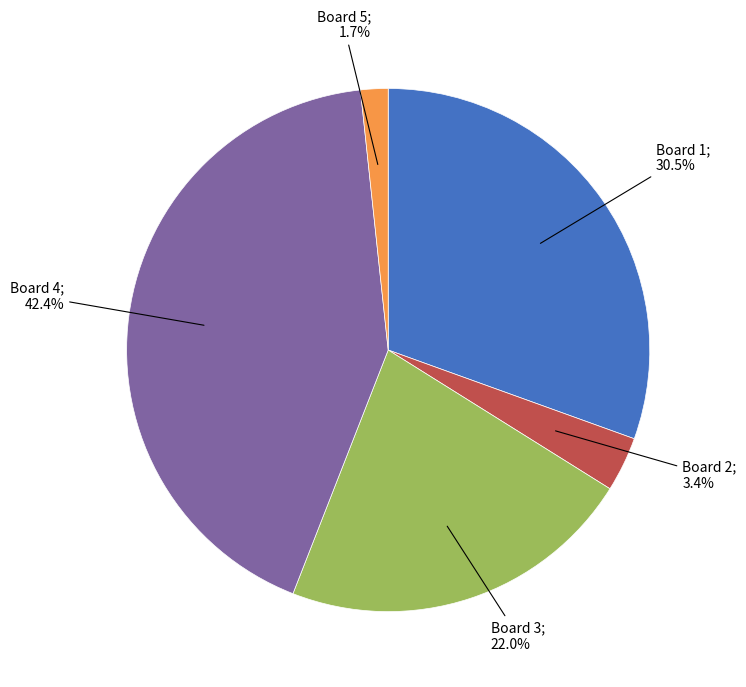

Does any single category account for the majority?

No